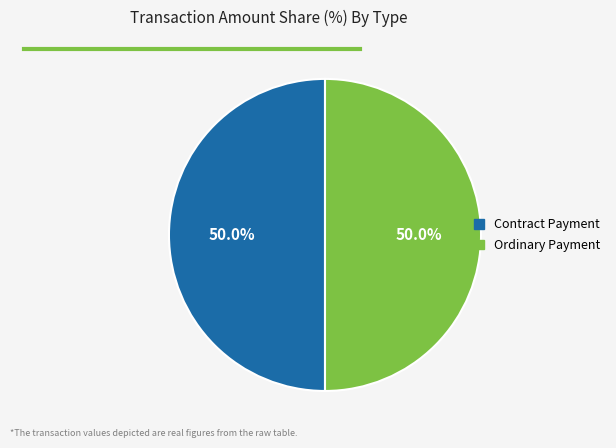

Approximately how many times larger is the value at Contract Payment compared to Ordinary Payment?

1.0